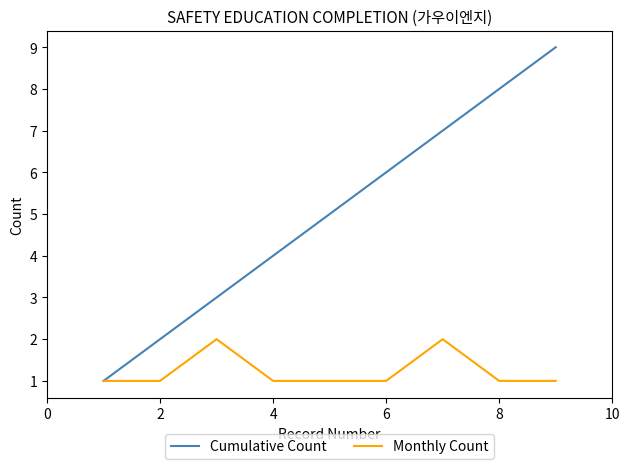

List the series in order of their overall mean, highest first.

Cumulative Count, Monthly Count